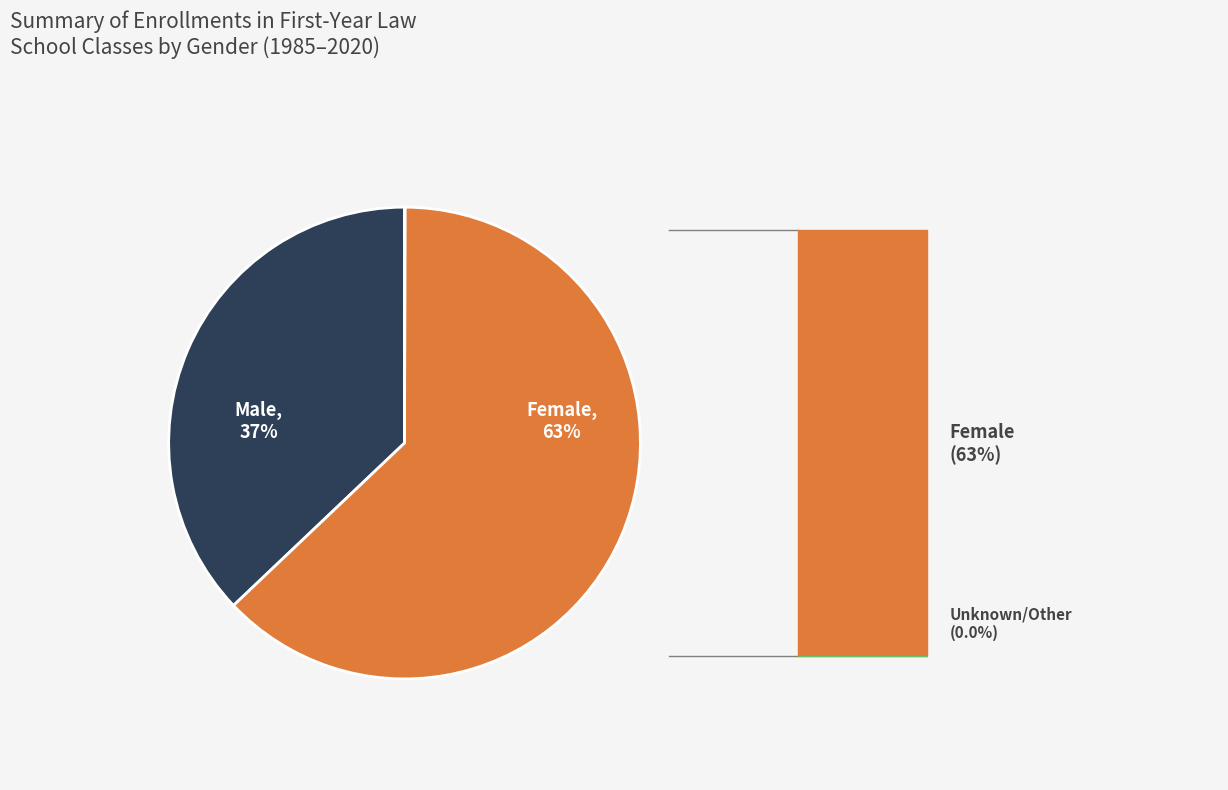

To the nearest percent, what is the difference between the largest and smallest slice percentages?

63%